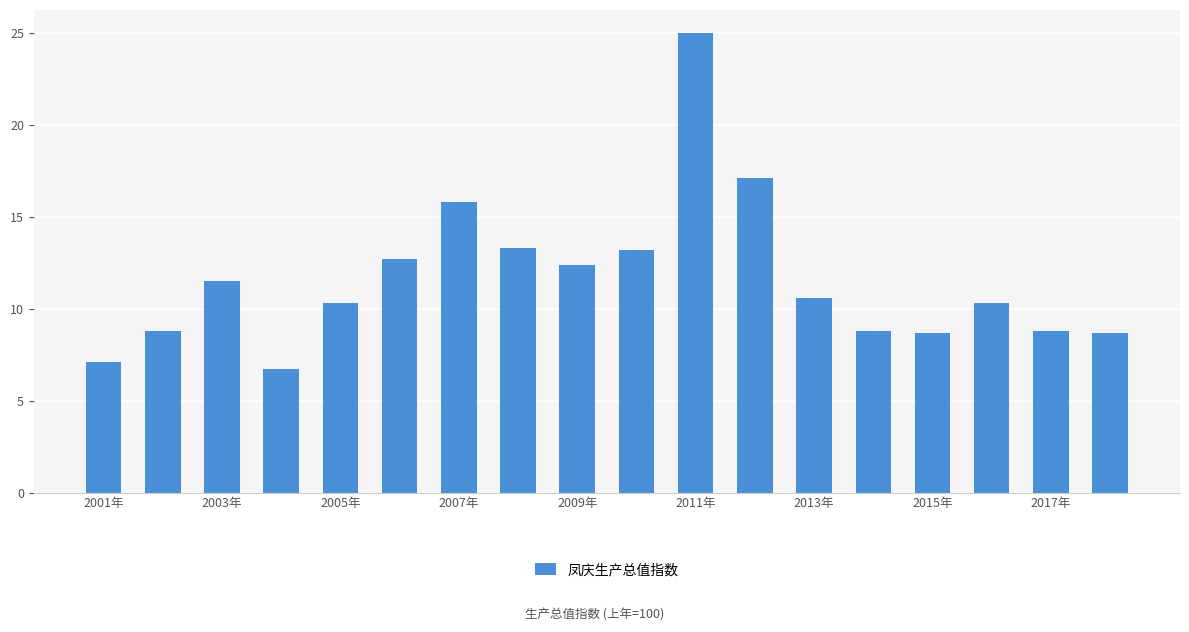

What is the value of the 6th bar from the left?

12.7